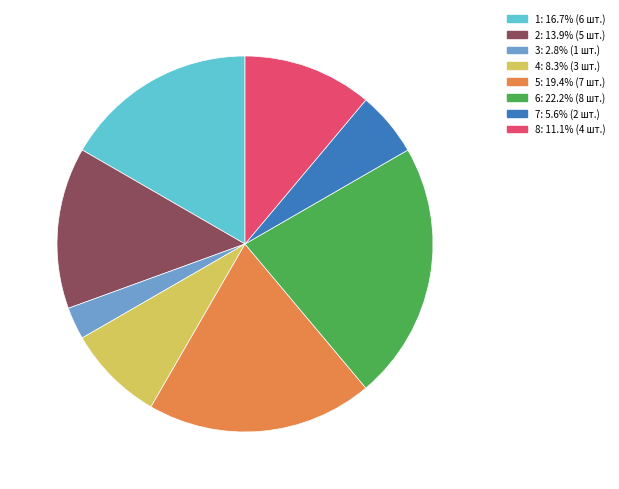

Is there any slice that represents more than half of the pie?

No